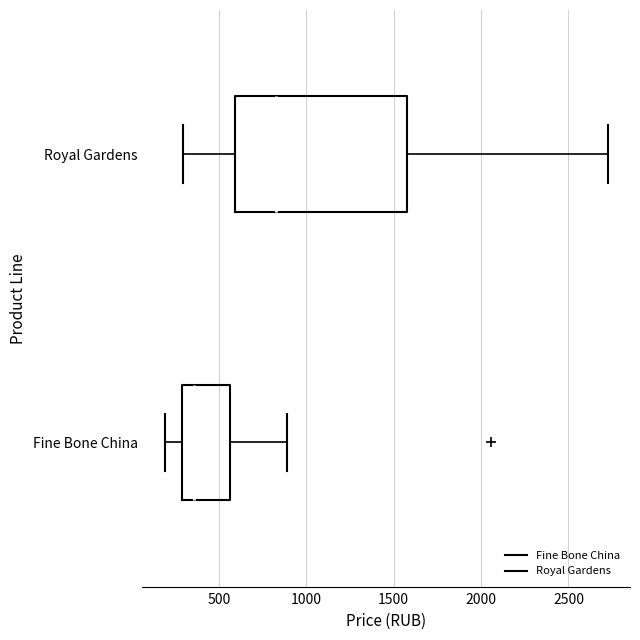

Reading bottom to top, read every box against the x-axis: the position of its median line, the range the box covers, and the ends of its whiskers. The values are not printed on the chart, so give them approximately, as read against the axis.

Fine Bone China: median 350, box 300 to 550, whiskers 200 to 900
Royal Gardens: median 850, box 600 to 1600, whiskers 300 to 2750